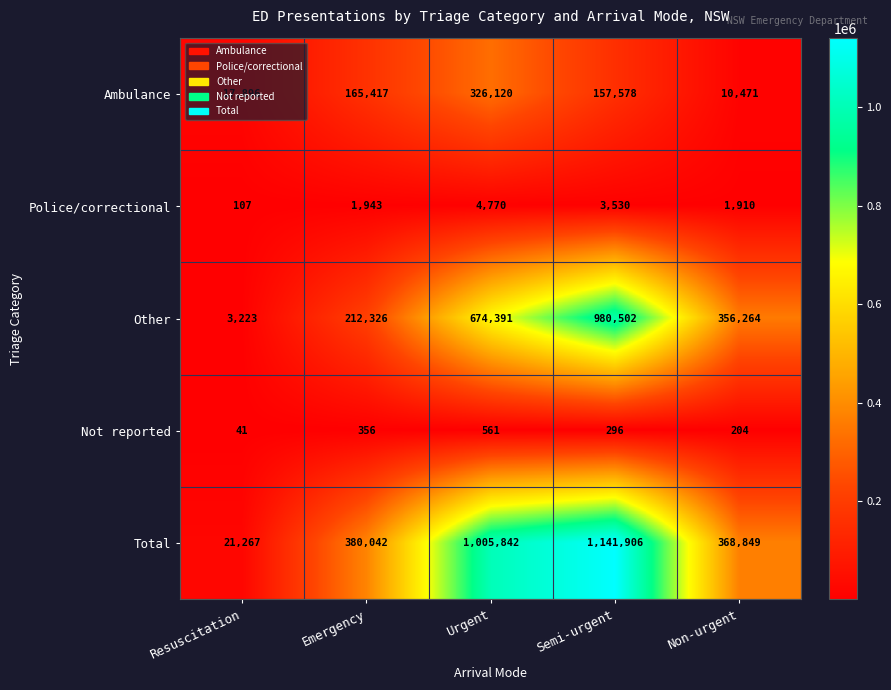

Which series has the largest range (max minus min)?

Total